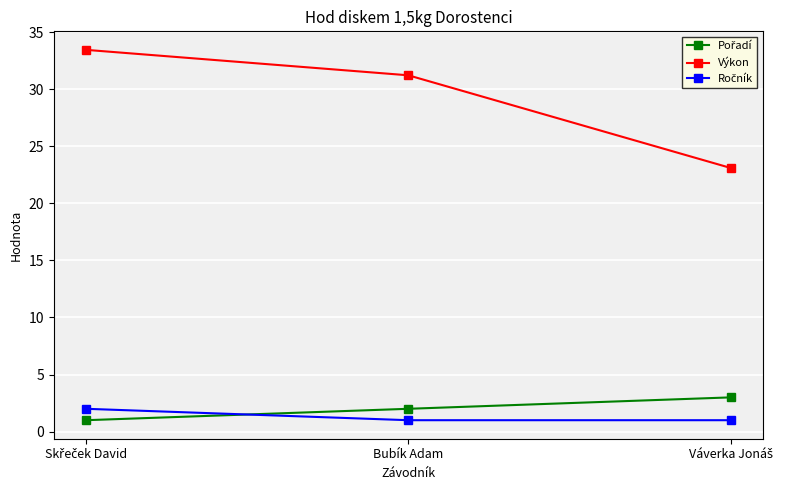

Which series has the largest range (max minus min)?

Výkon